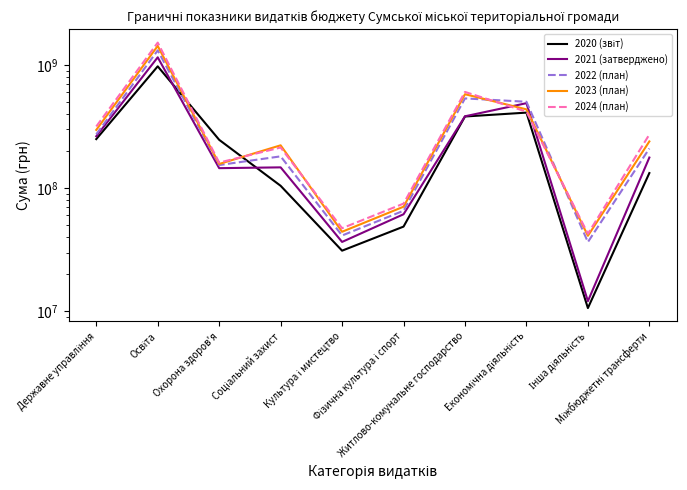

Reading left to right, what are all the values shown in this chart?

2020 (звіт): 250150553.9	975151682.0	246825388.7	104489565.1	31070964.5	48729577.3	381766901.9	410429023.1	10625879.0	132586928.6
2021 (затверджено): 263848809.0	1153941406.4	145295157.8	147502879.3	36587641.0	61374894.0	383232435.0	489730831.6	12088668.3	177224210.6
2022 (план): 273454149.0	1313449416.0	154006900.0	181195877.0	41250700.0	65530365.0	535287186.0	502775361.0	36505200.0	209910800.0
2023 (план): 297039272.0	1428064459.0	157106600.0	222758827.0	44243400.0	70688180.0	579007334.0	436141368.0	41038710.0	239517600.0
2024 (план): 316739100.0	1519465893.0	161297800.0	213772242.0	47281090.0	74888870.0	604265582.0	417864771.0	42615409.0	272545200.0